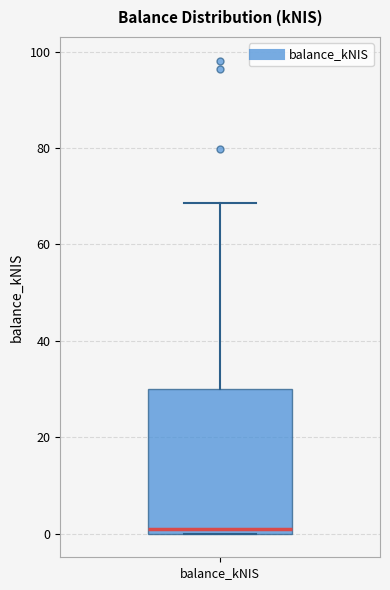

Where is the upper edge of the box for balance_kNIS on the y-axis? The values are not printed on the chart, so give them approximately, as read against the axis.

30